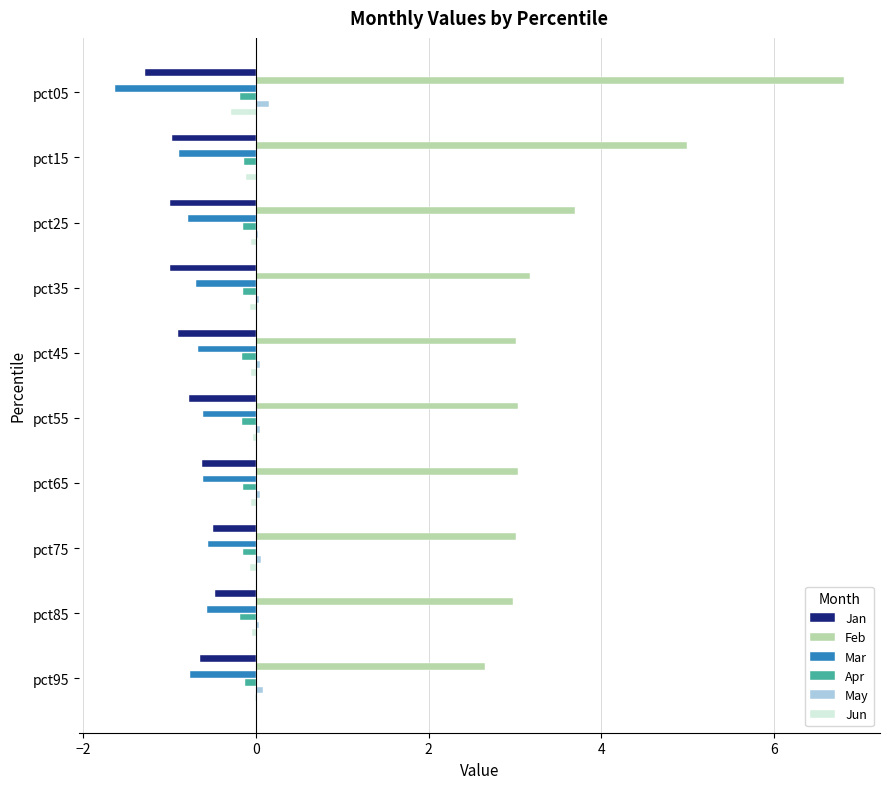

Between pct15 and pct75, which series saw the biggest shift?

Feb